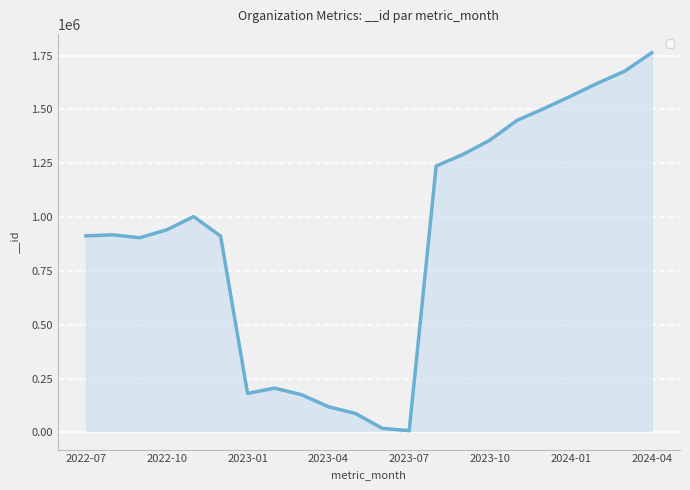

What is the difference between the maximum and minimum values?

1754498